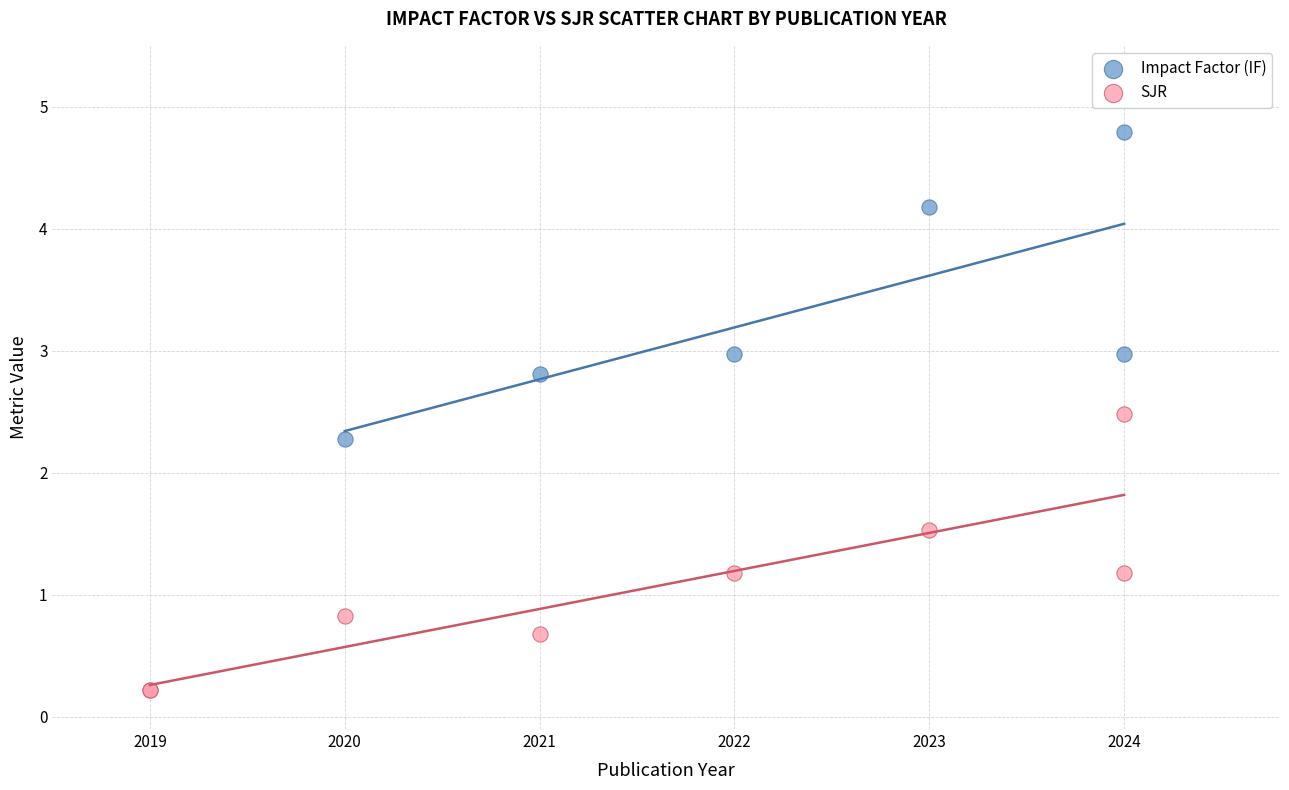

Which series contains the lowest Y value?

SJR